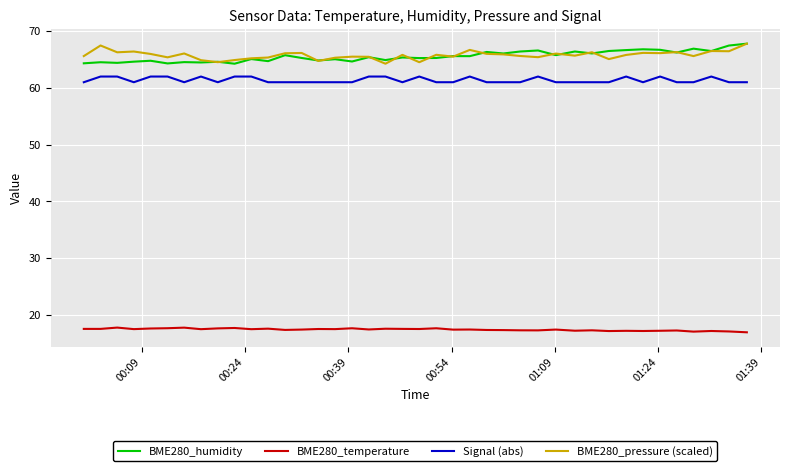

True or false: Signal (abs) and BME280_pressure (scaled) intersect in this chart.

False